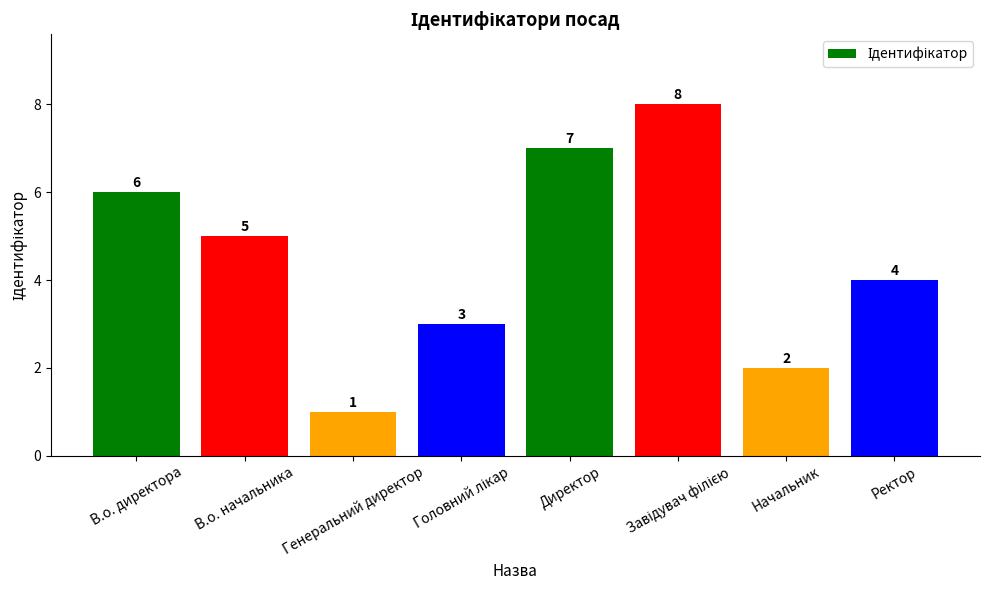

What is the smallest value displayed?

1